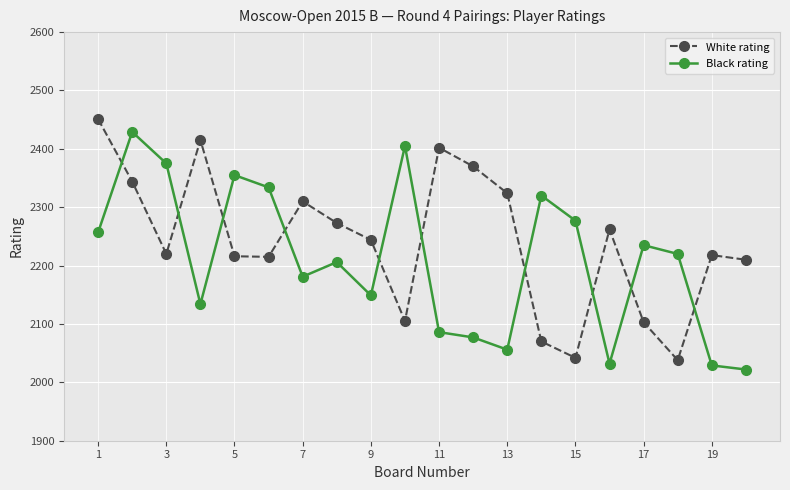

Which series has the largest total across all categories?

White rating